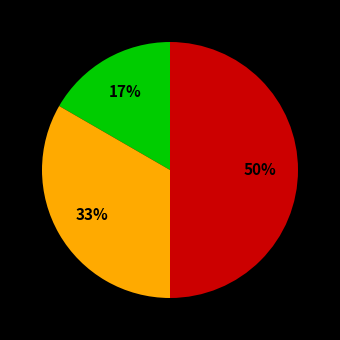

How many slices are in this pie chart?

3